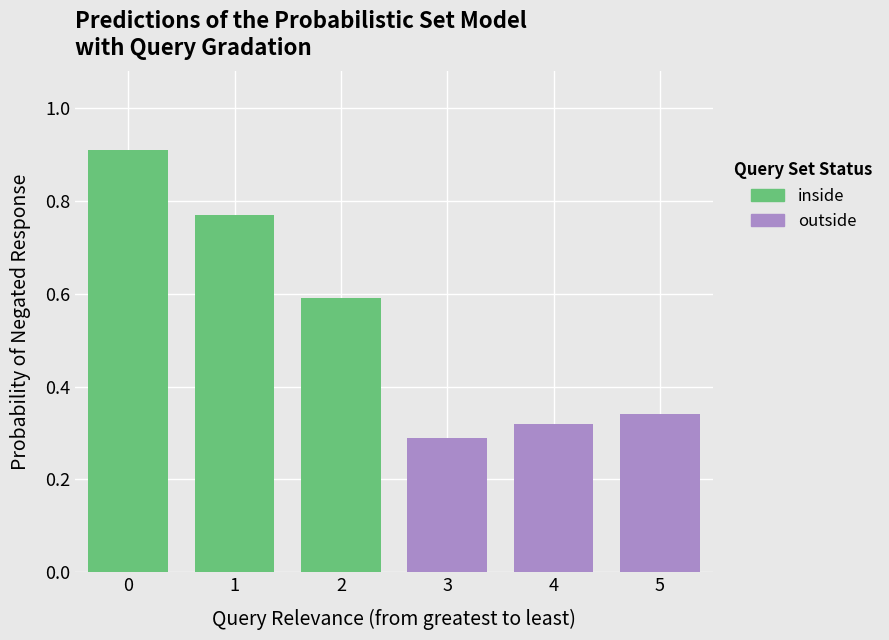

The inside series shows 0.6 at 2. True or false?

True